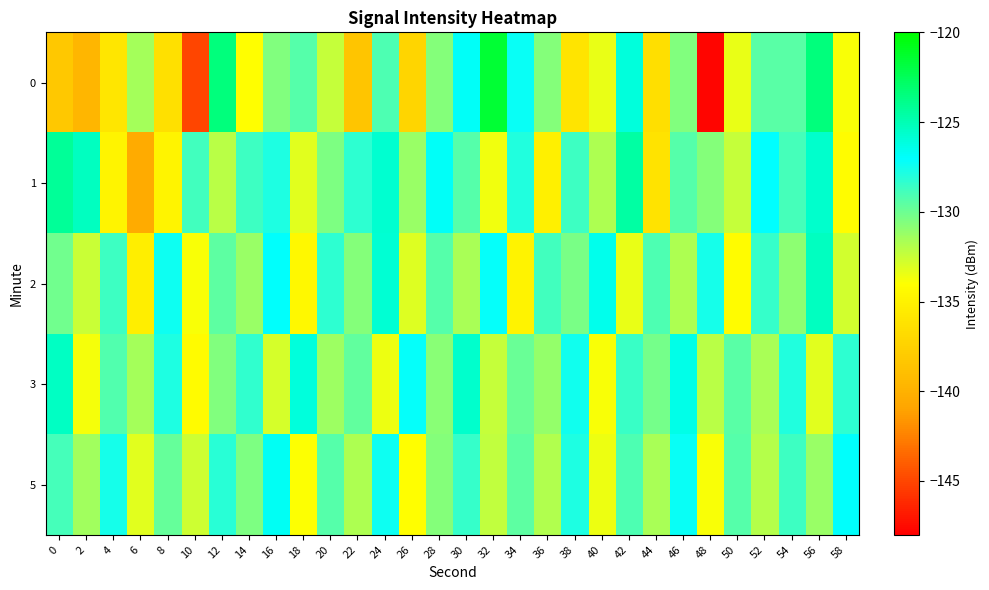

What is the total value across all series at 0?

-646.8